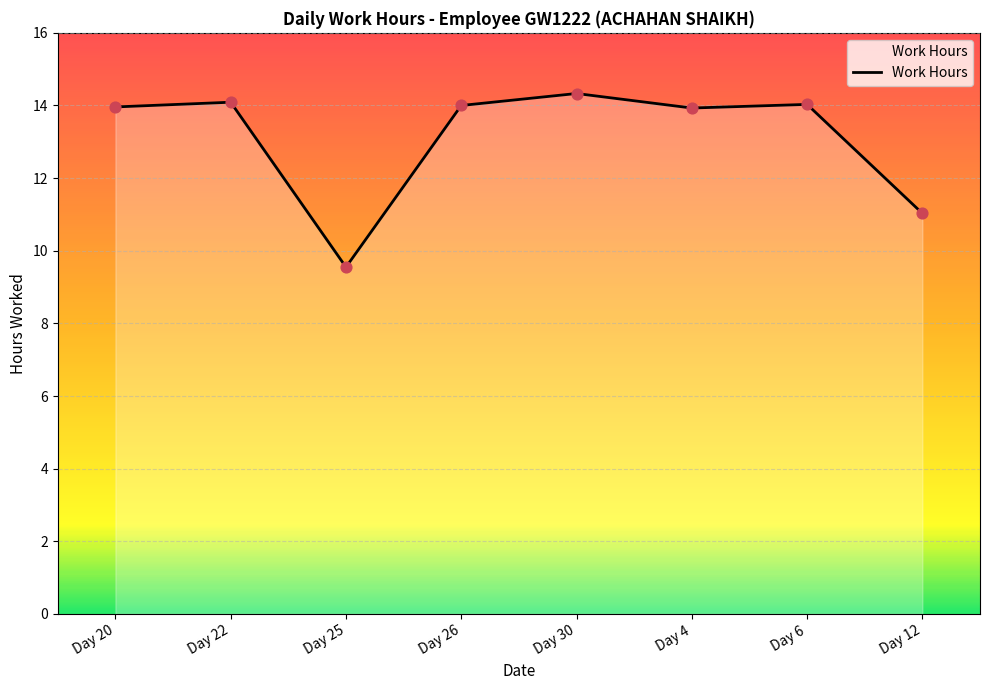

What is the ratio of the value at Day 26 to the value at Day 12?

1.3